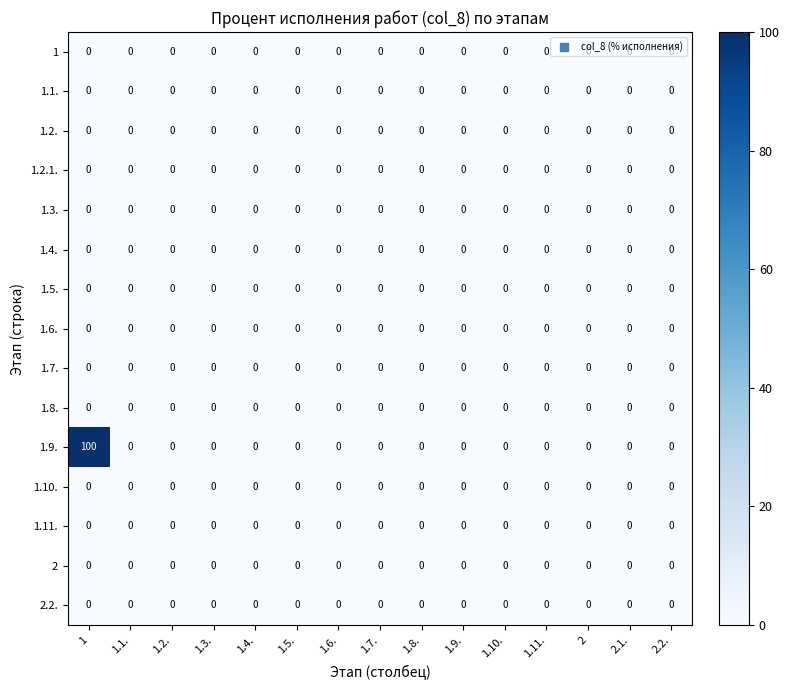

What is the total value across all series at 1?

100